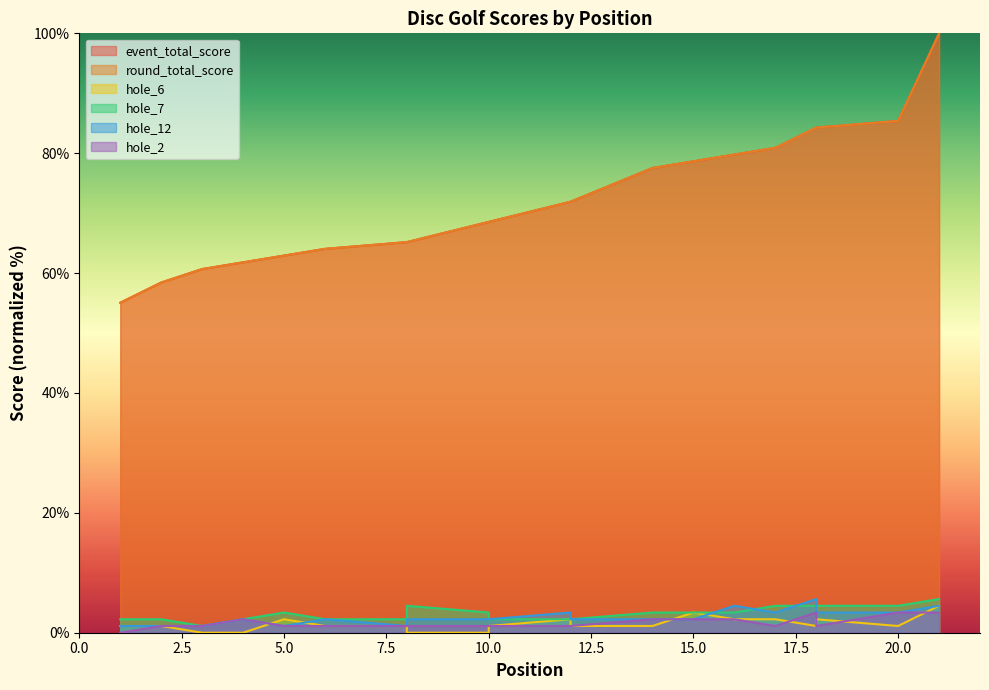

True or false: hole_6 has a value of 1.1 at 6.

True